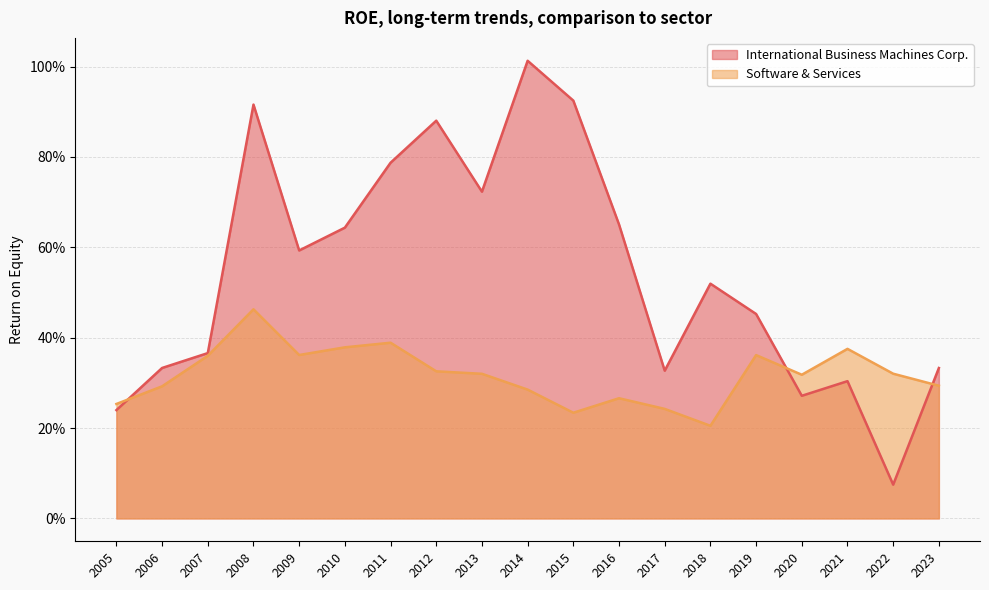

Count the Software & Services values in the range 0 to 1.

19